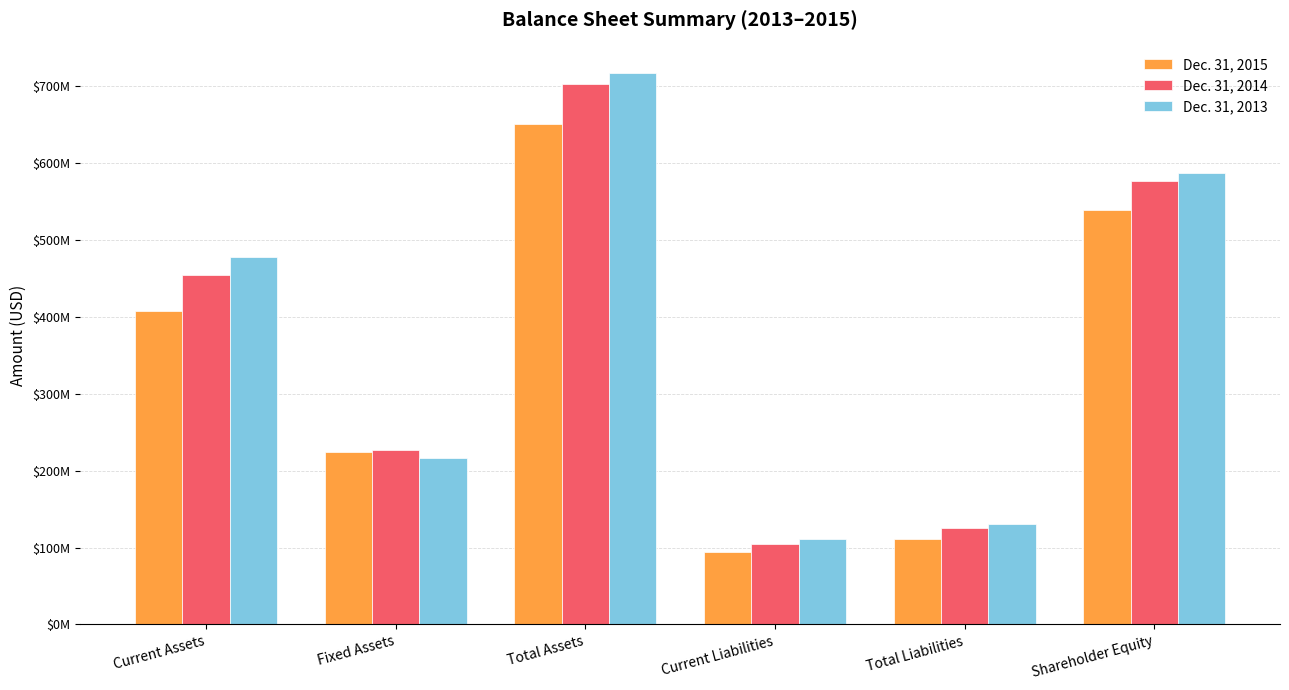

Is the value of Dec. 31, 2013 at Shareholder Equity greater than the value of Dec. 31, 2014 at Total Liabilities?

Yes